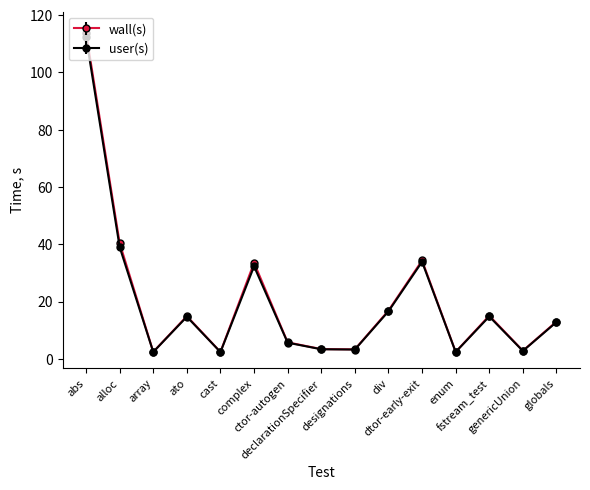

Count the number of data series in this chart.

2